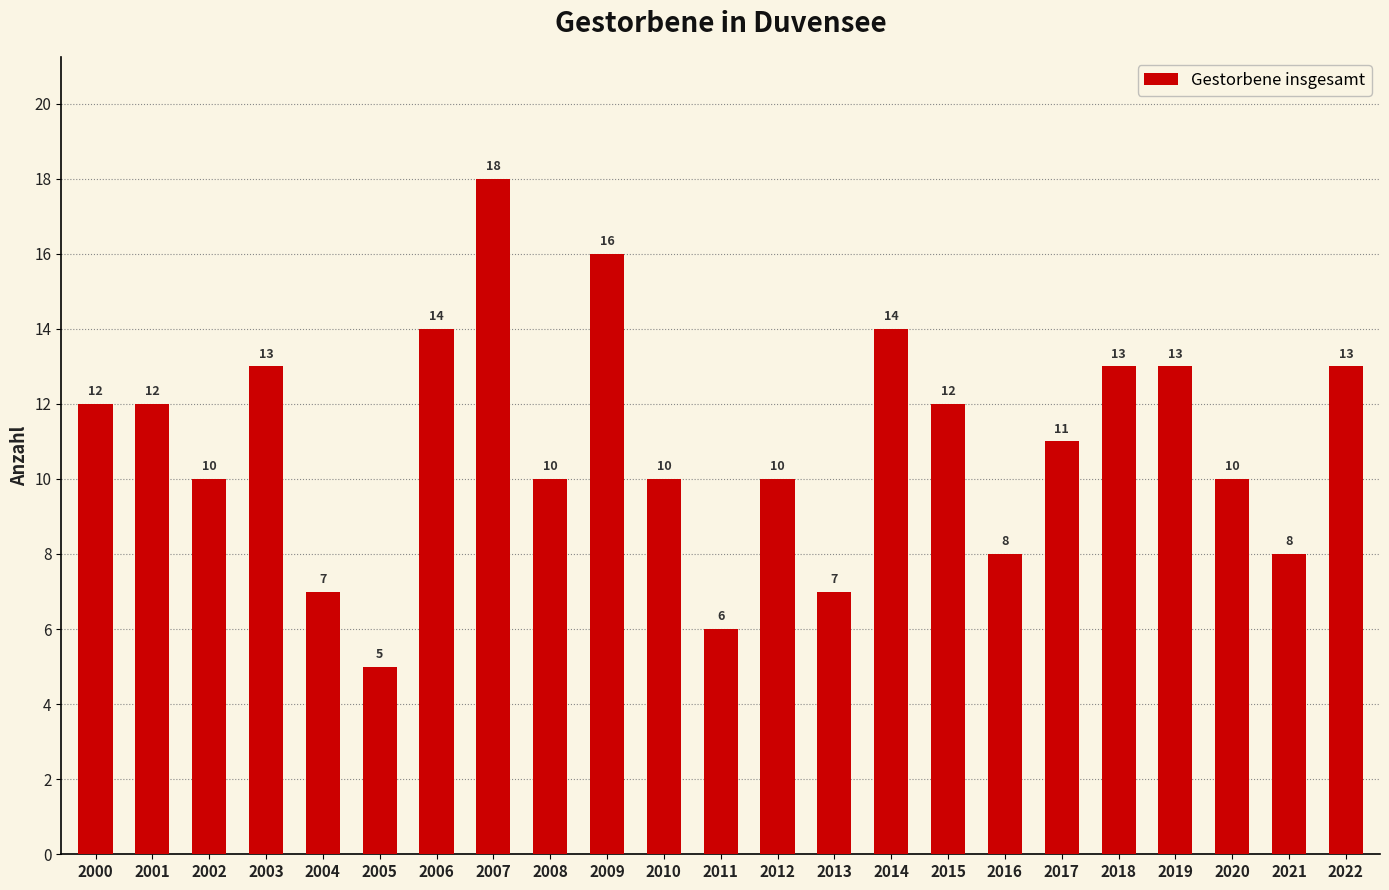

The chart shows a value of 10 at 2012. True or false?

True